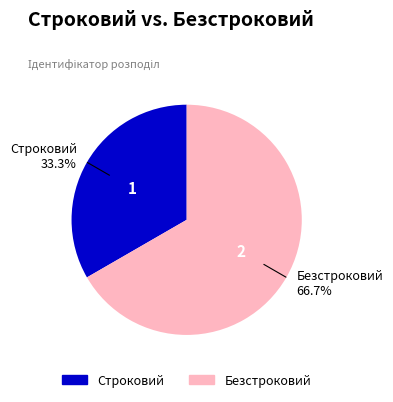

What is the largest slice in the pie chart?

Безстроковий